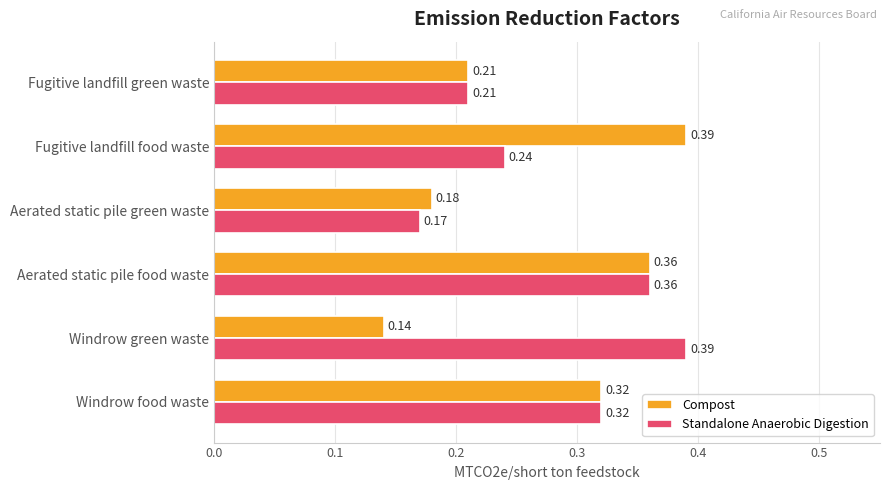

What is the sum of the Compost values at Windrow food waste and Fugitive landfill green waste?

0.5